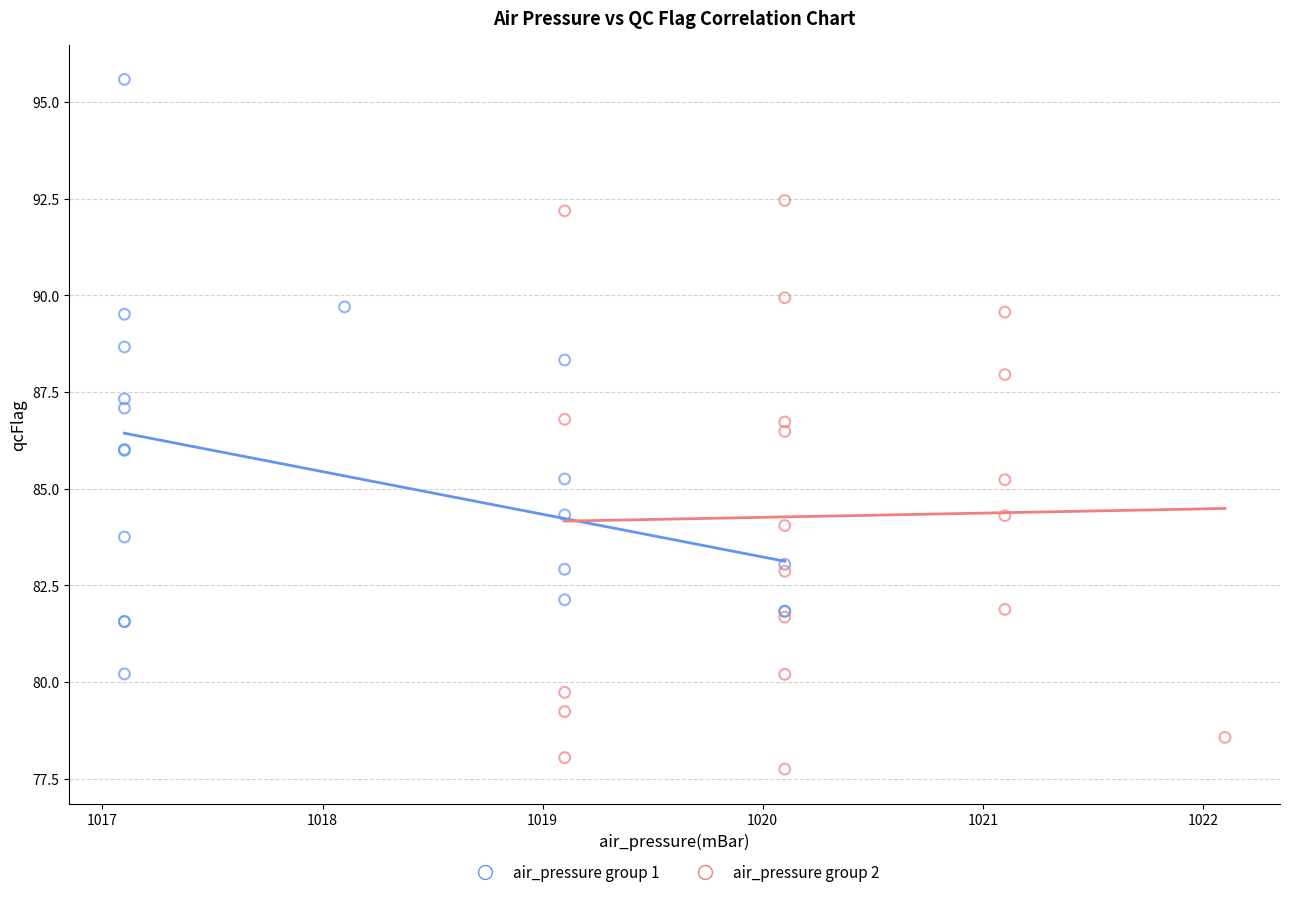

Which series reaches the minimum Y coordinate?

air_pressure group 2